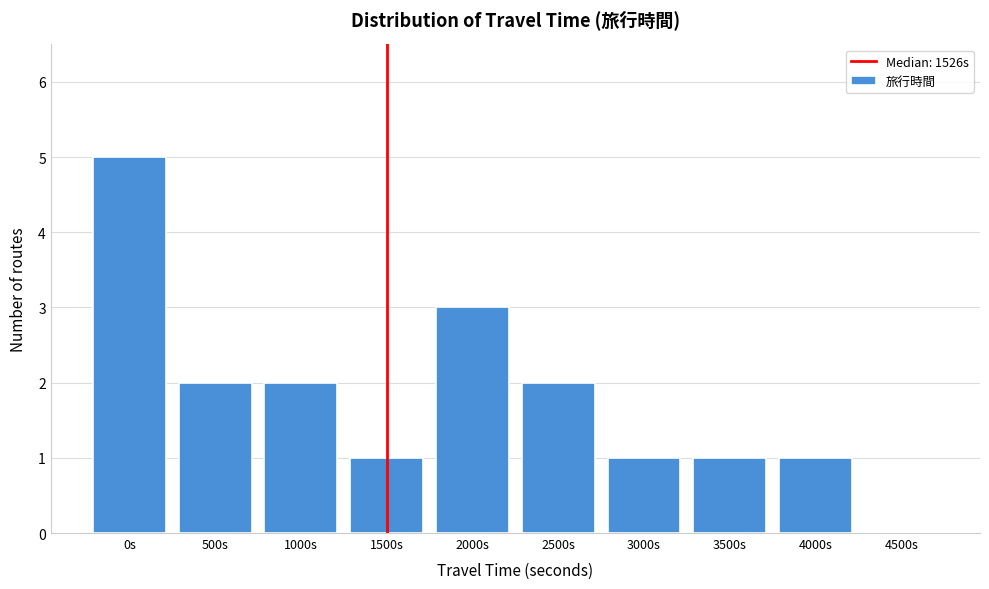

Reading left to right, what are all the values shown in this chart?

0s=5	500s=2	1000s=2	1500s=1	2000s=3	2500s=2	3000s=1	3500s=1	4000s=1	4500s=0